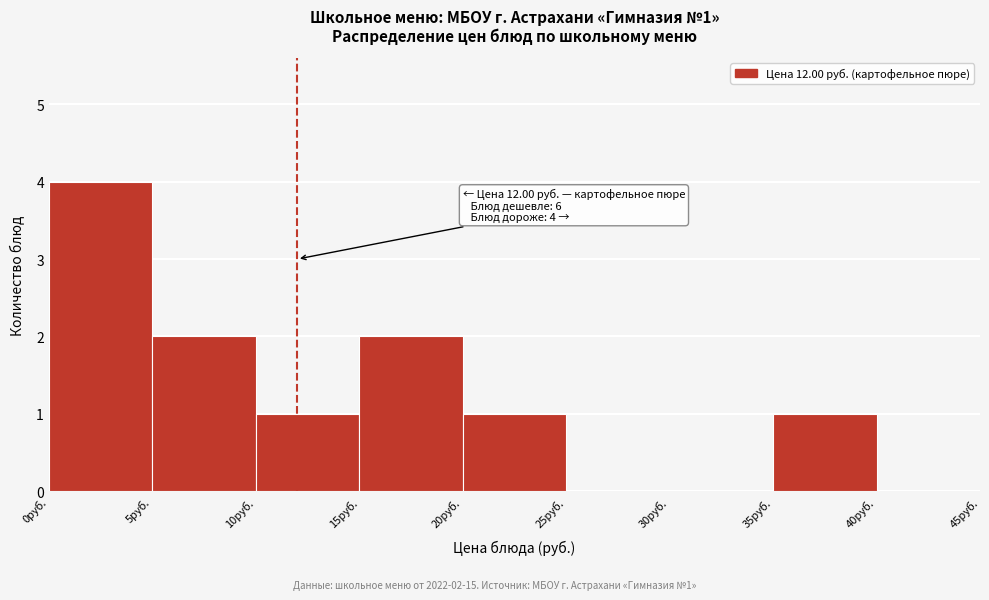

Over which range of the x-axis is the bar tallest?

0 to 5